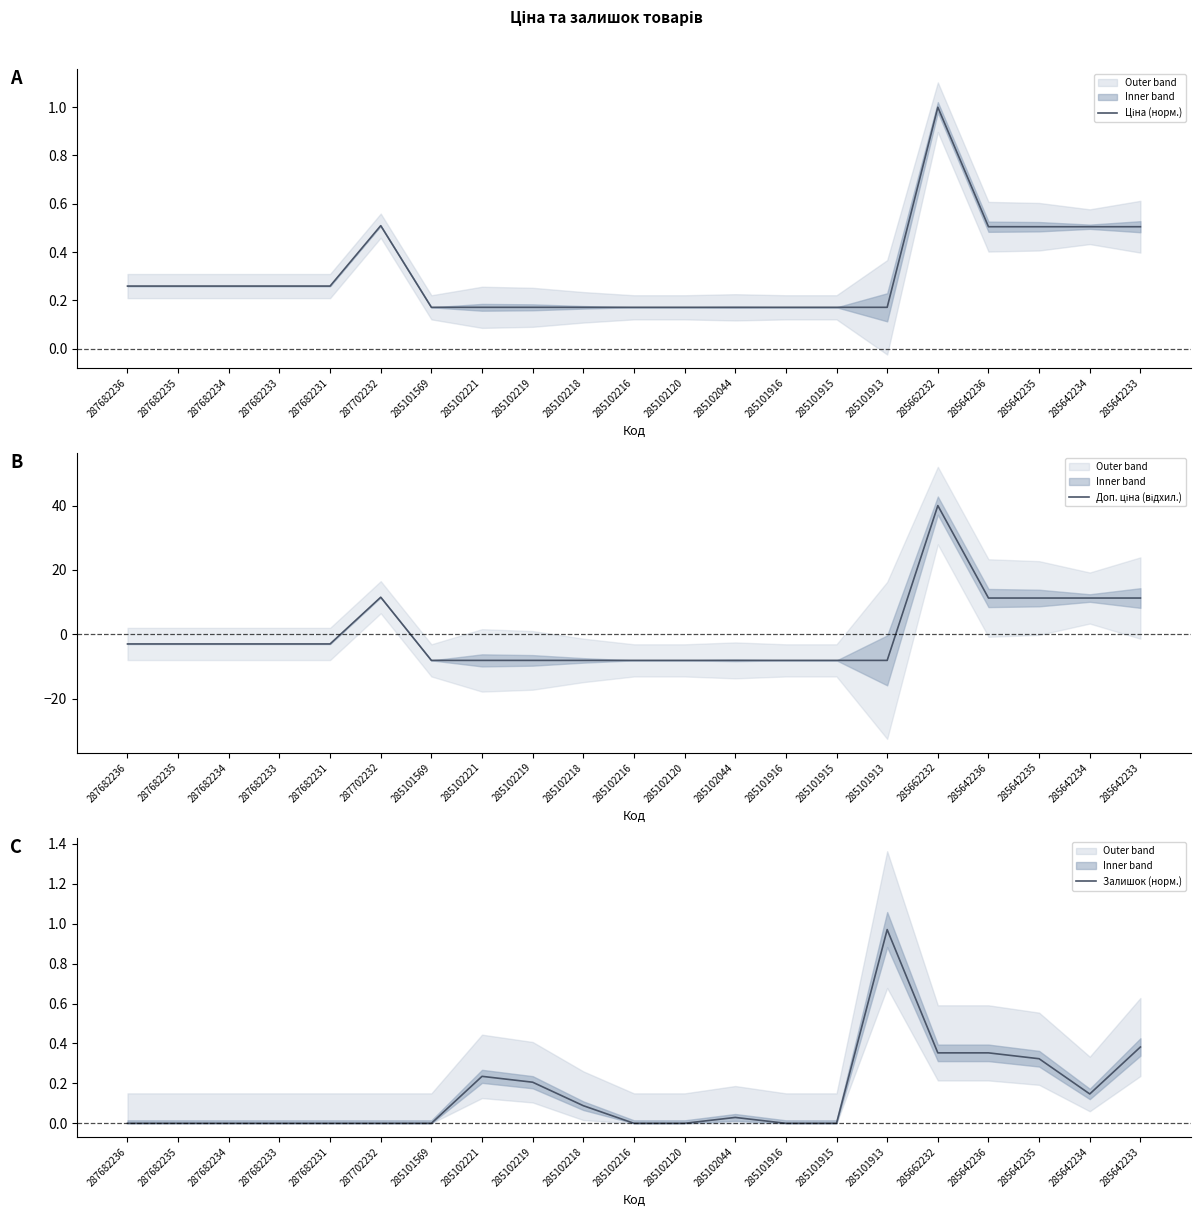

How many interior local peaks does the Доп. ціна (відхил.) series have?

2